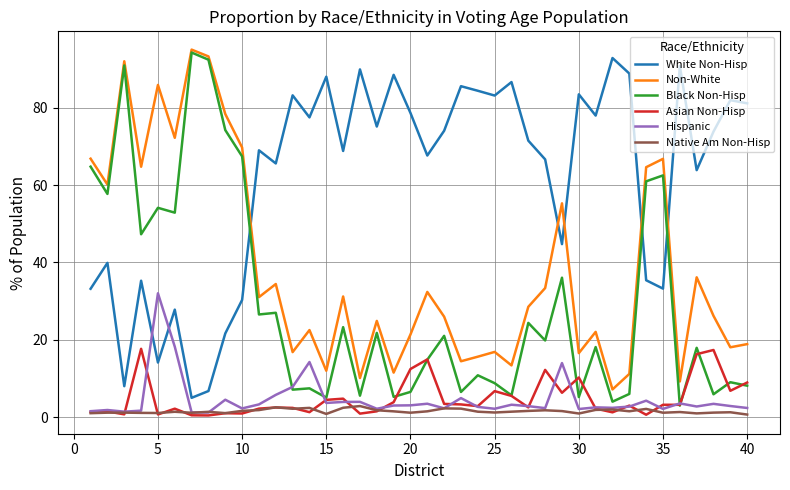

What is the maximum value shown in the chart?

95.0